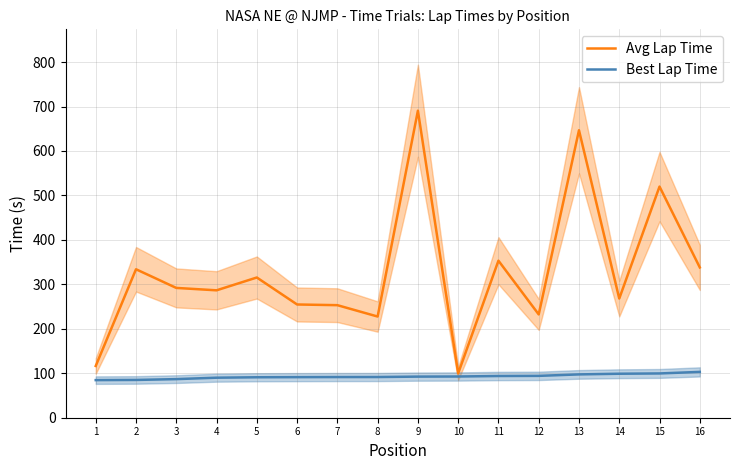

The value of Best Lap Time at 2 is 85.0. True or false?

True